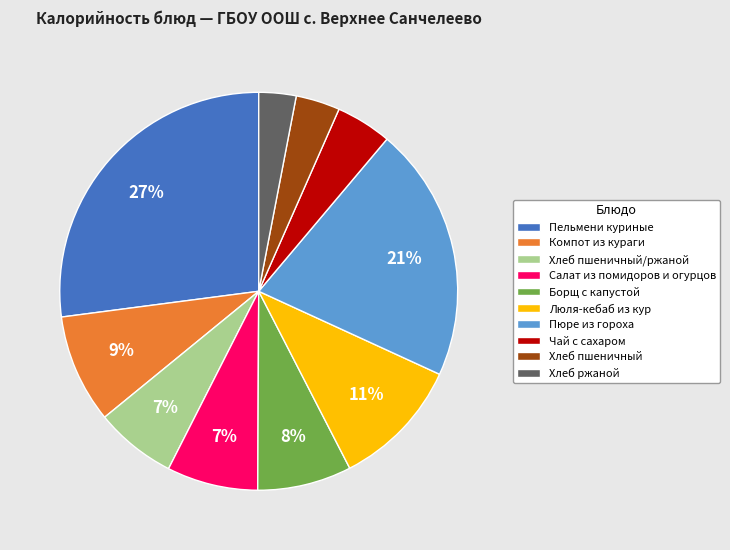

Count the number of slices in the pie.

10